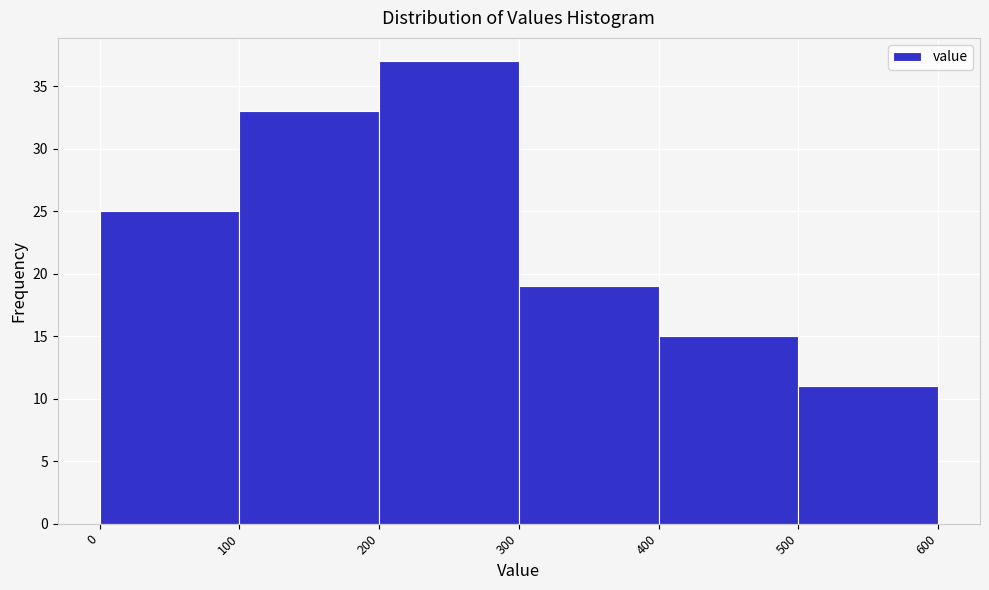

Reading left to right, transcribe this chart: for each bar, give the range it covers on the x-axis and its height. The values are not printed on the chart, so give them approximately, as read against the axis.

0 to 100: 25
100 to 200: 33
200 to 300: 37
300 to 400: 19
400 to 500: 15
500 to 600: 11